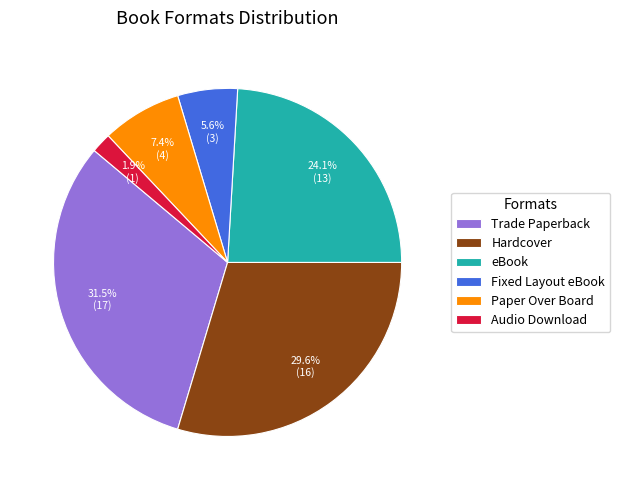

What portion of the pie excludes Audio Download?

98.1%